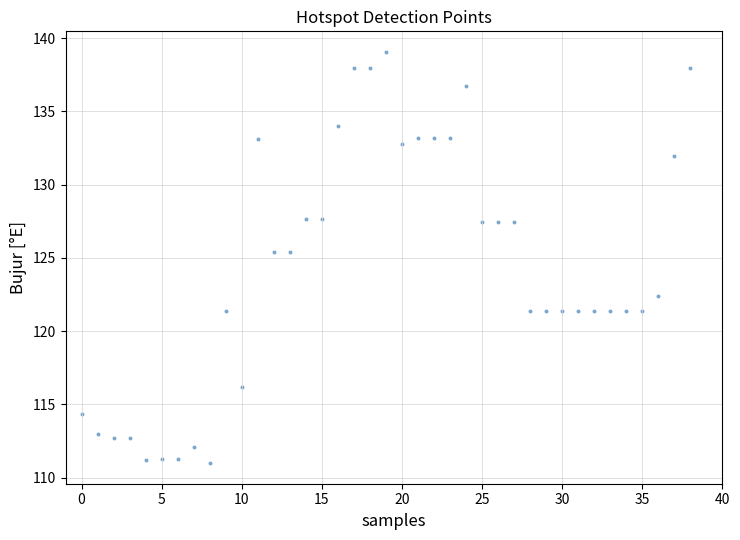

What is the range of Y values (max minus min)?

28.1